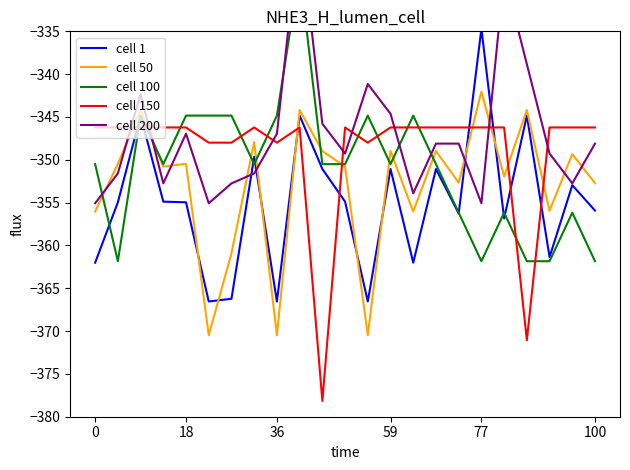

How many interior local valleys does the cell 1 series have?

7